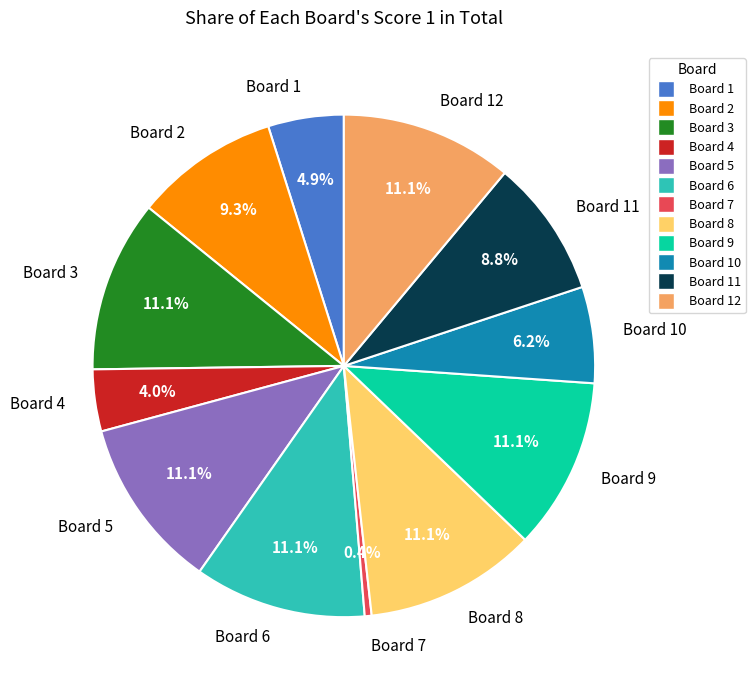

To the nearest percent, what percentage of the pie is Board 2?

9%